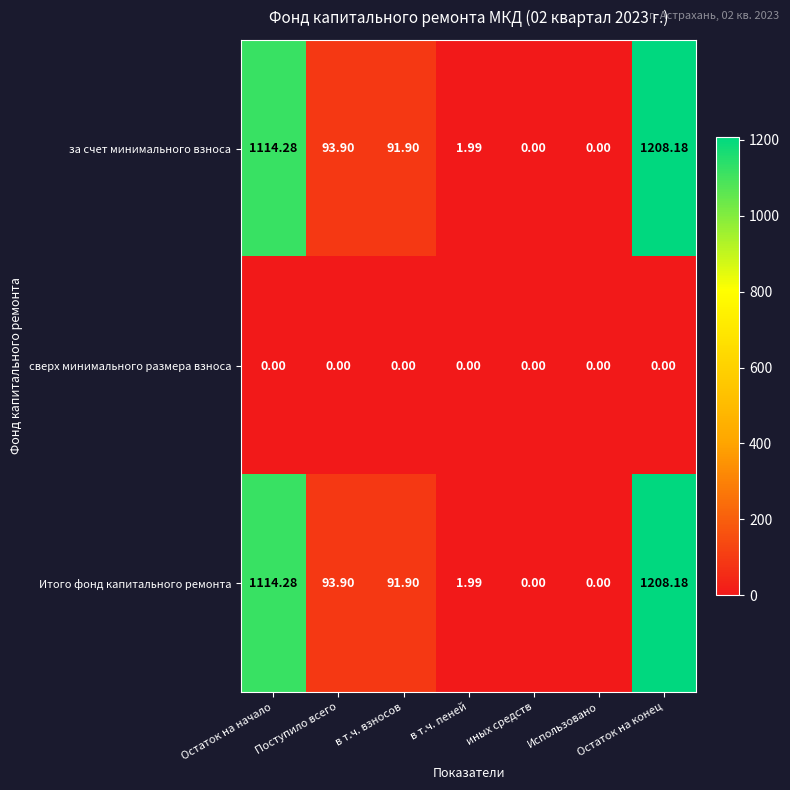

Is the value of Итого фонд капитального ремонта at Использовано greater than the value of за счет минимального взноса at в т.ч. взносов?

No